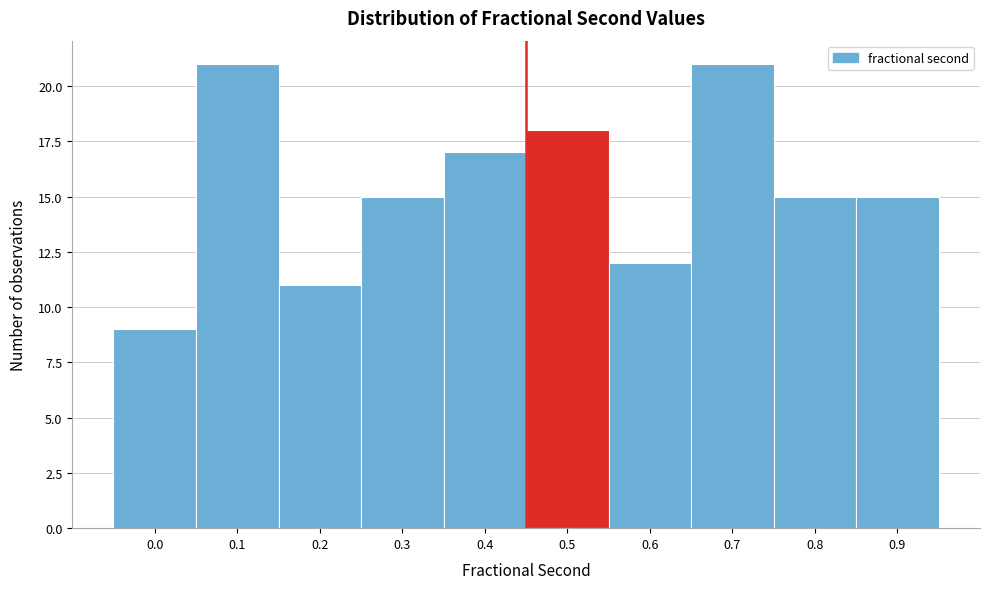

Reading right to left, extract all data points from this chart.

15	15	21	12	18	17	15	11	21	9